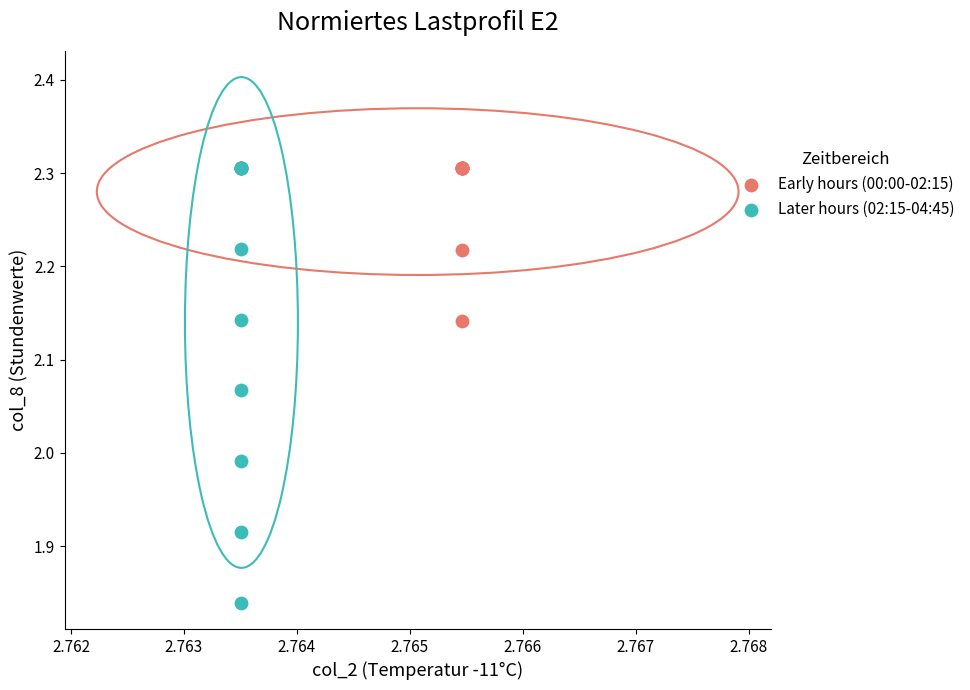

What are all the series names shown in the legend?

Early hours (00:00-02:15), Later hours (02:15-04:45)